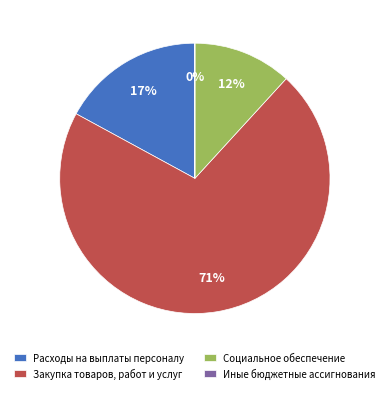

Which has a higher value, Закупка товаров, работ и услуг or Расходы на выплаты персоналу?

Закупка товаров, работ и услуг